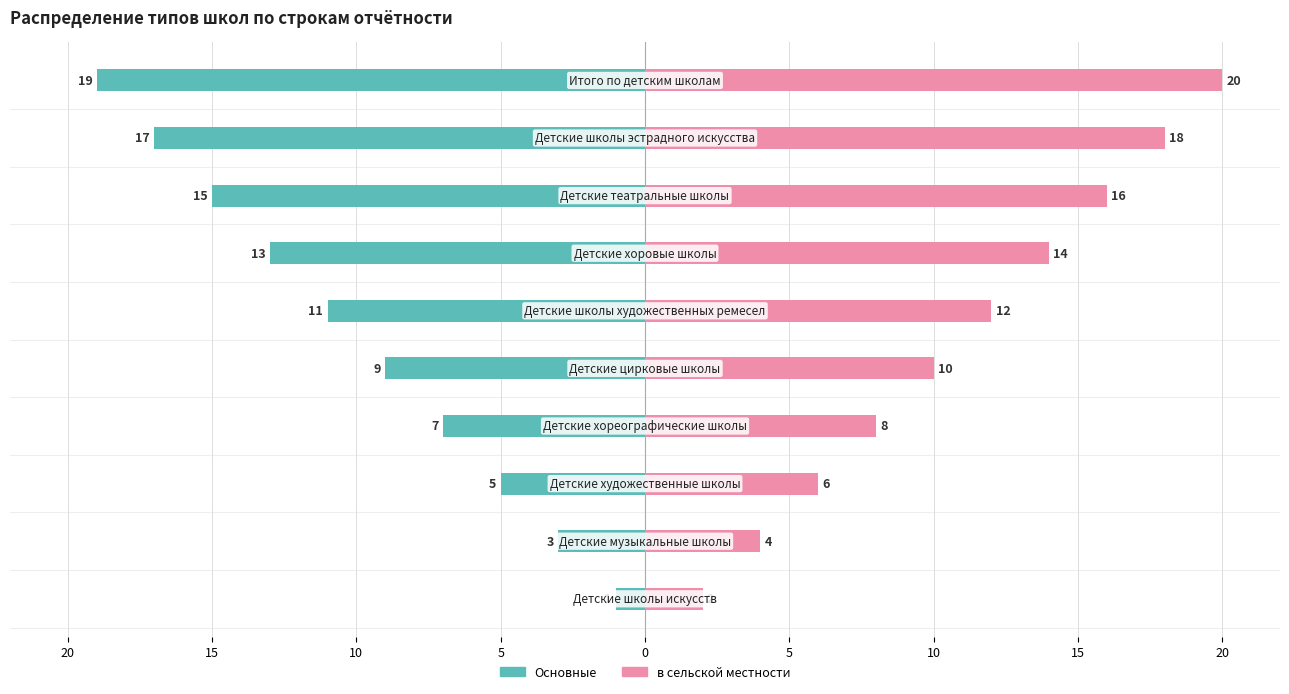

Read the в сельской местности value at 5, to the nearest 10.

10